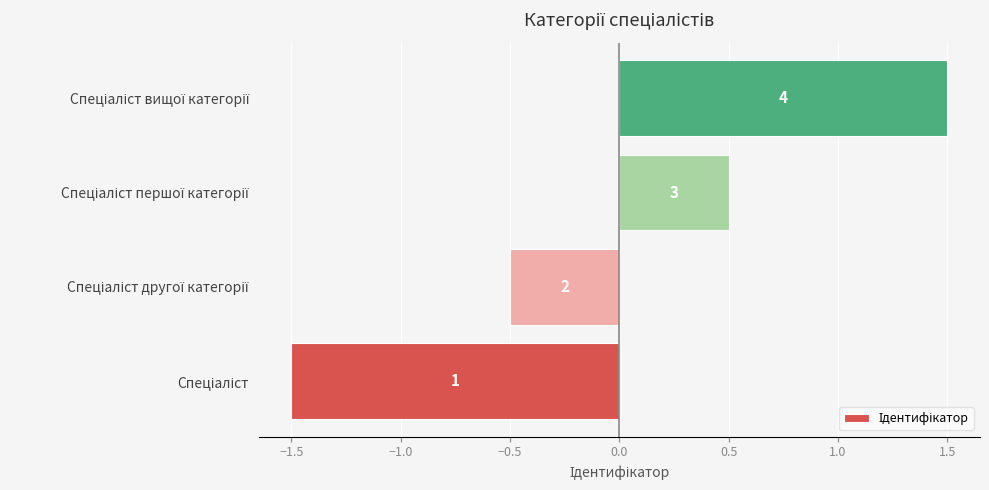

How many bars are there in total?

4